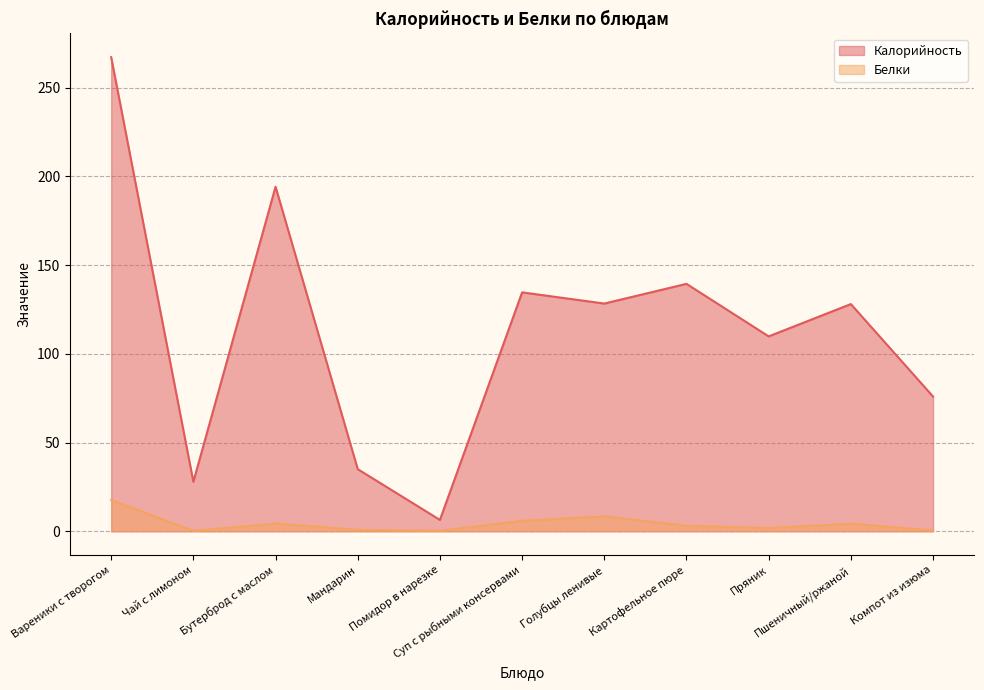

At which category is the sum across all series the highest?

Вареники с творогом